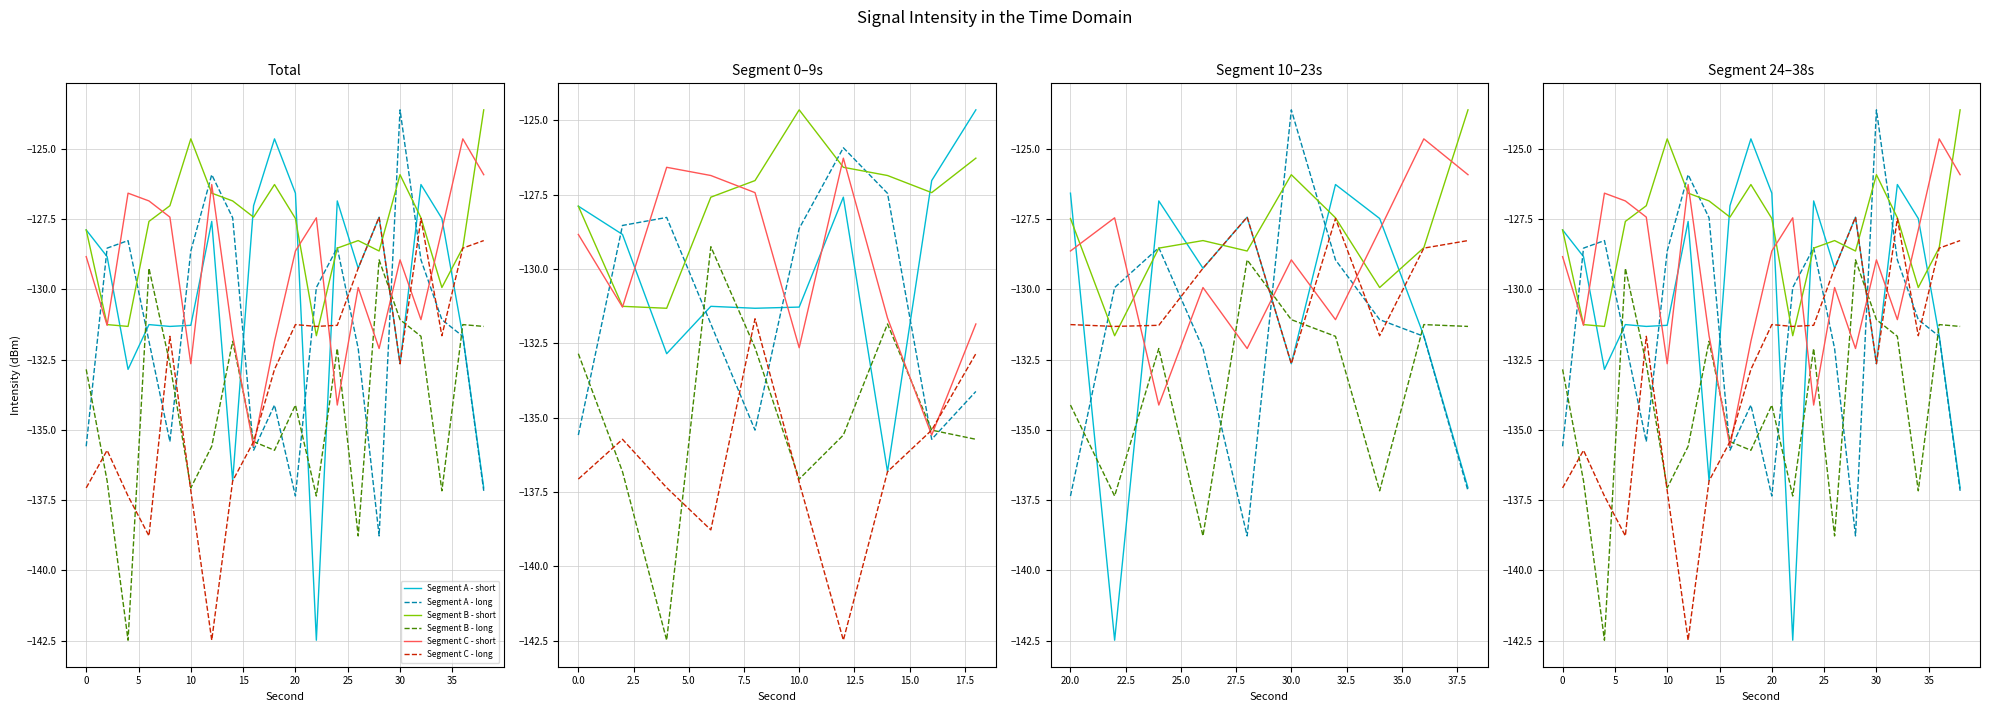

True or false: Segment B - short and Segment C - long intersect in this chart.

True